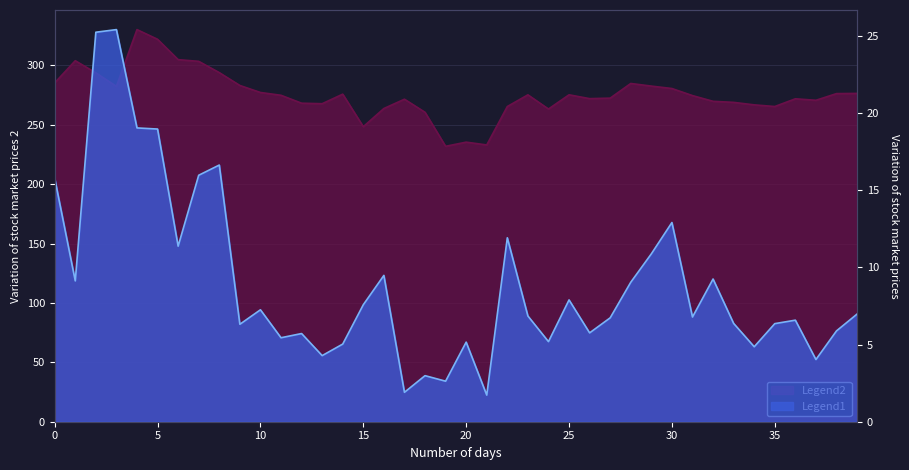

True or false: Legend1 and Legend2 cross at least once.

False